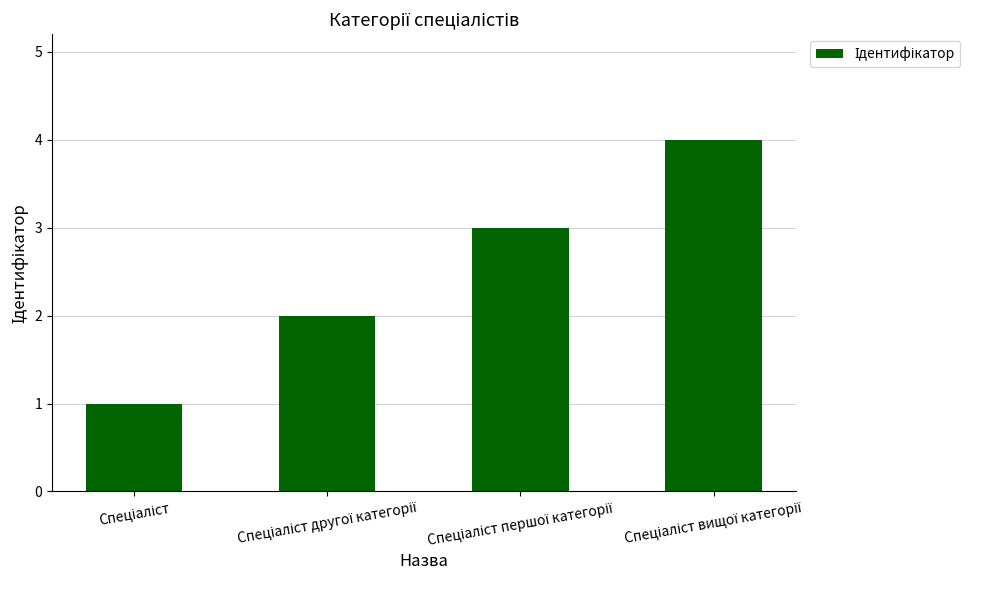

What is the maximum value shown in the chart?

4